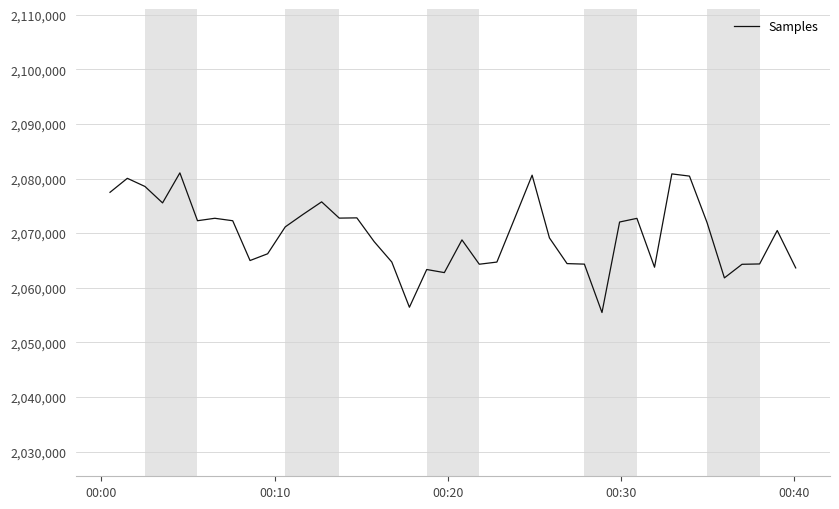

What is the minimum value shown in the chart?

2055461